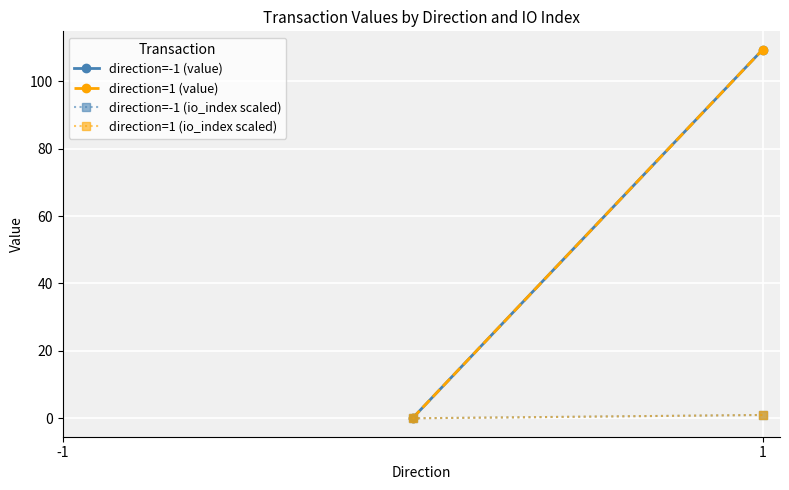

At which category does the chart reach its peak across all series?

1